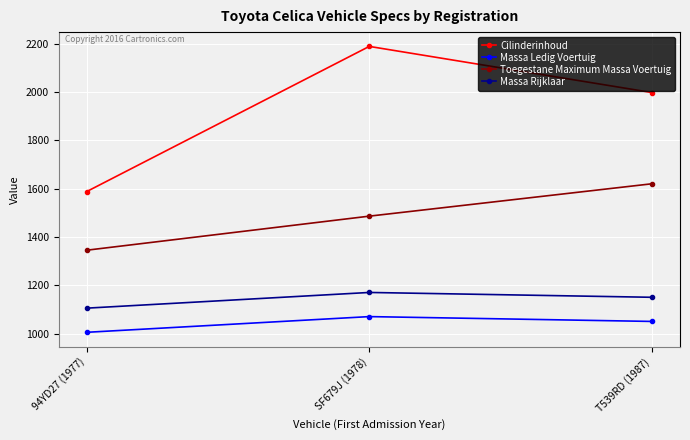

Which series has the widest spread of values?

Cilinderinhoud